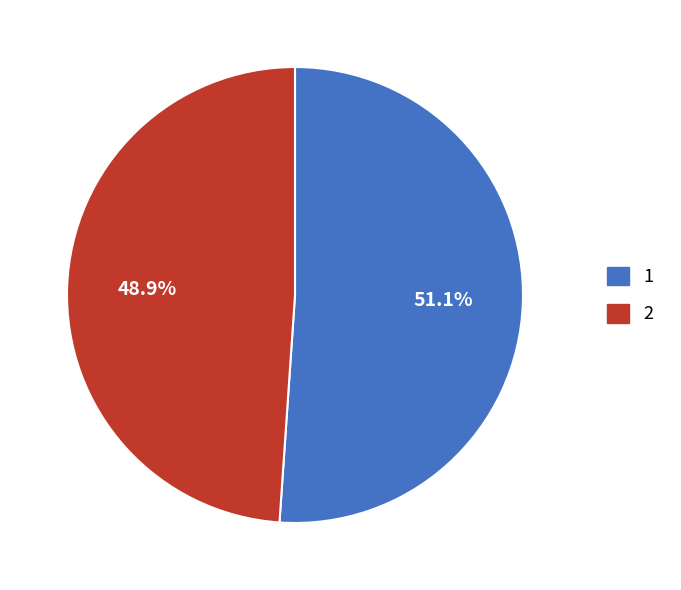

To the nearest percent, what is the combined percentage of 1 and 2?

100%